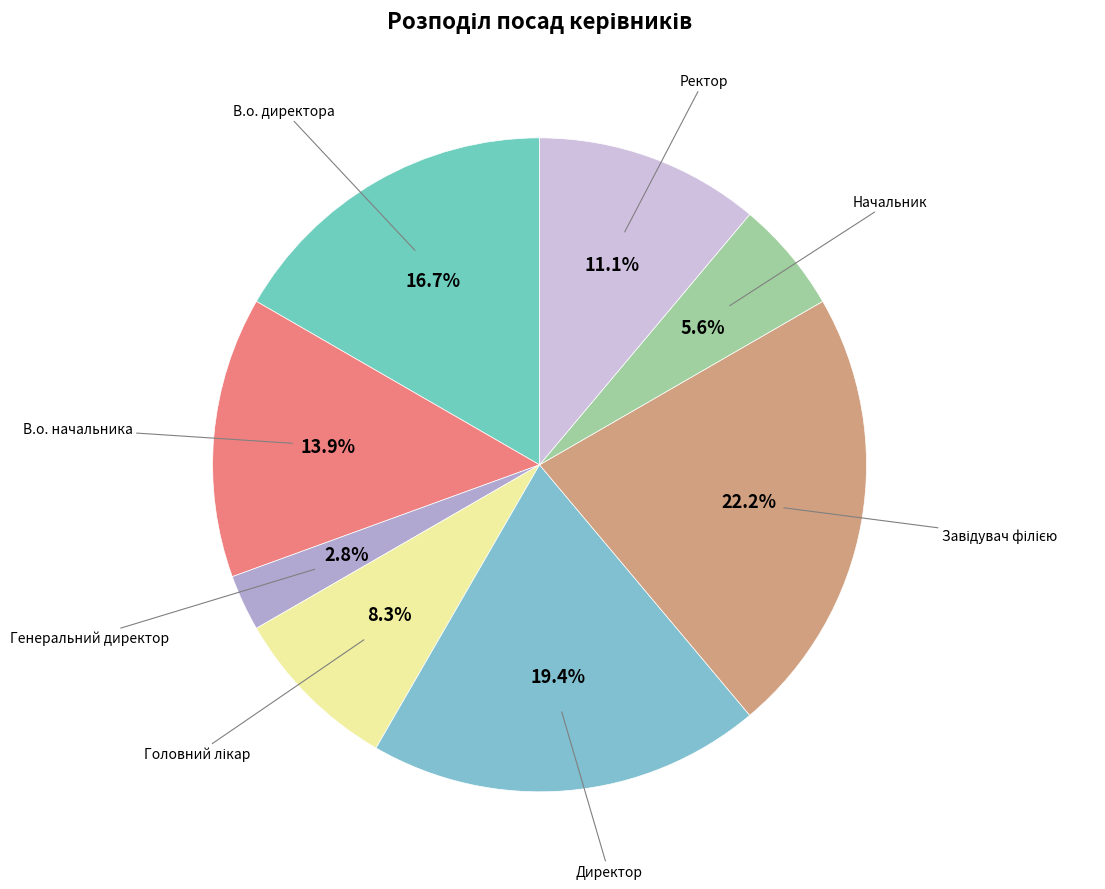

Count the number of slices in the pie.

8